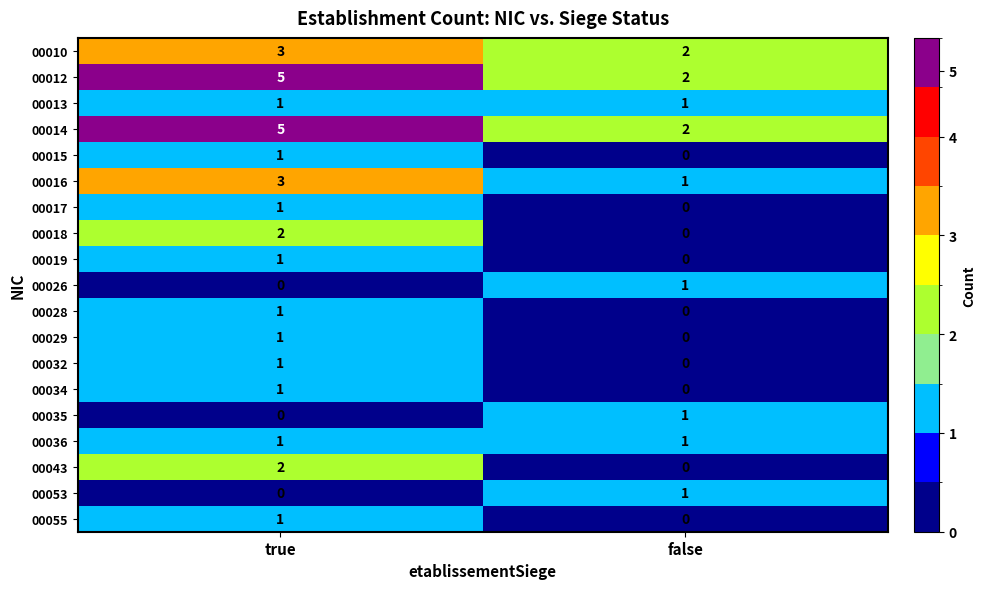

Rank the categories by 00028 value from lowest to highest.

false, true